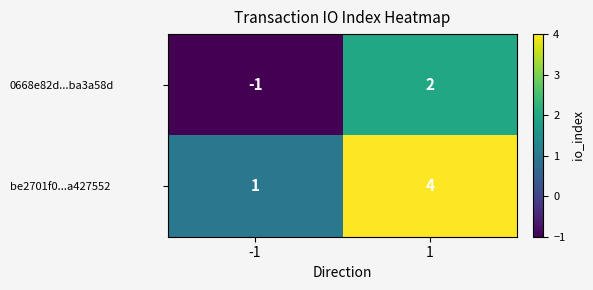

What is the difference between the maximum and minimum values in the be2701f0...a427552 series?

3